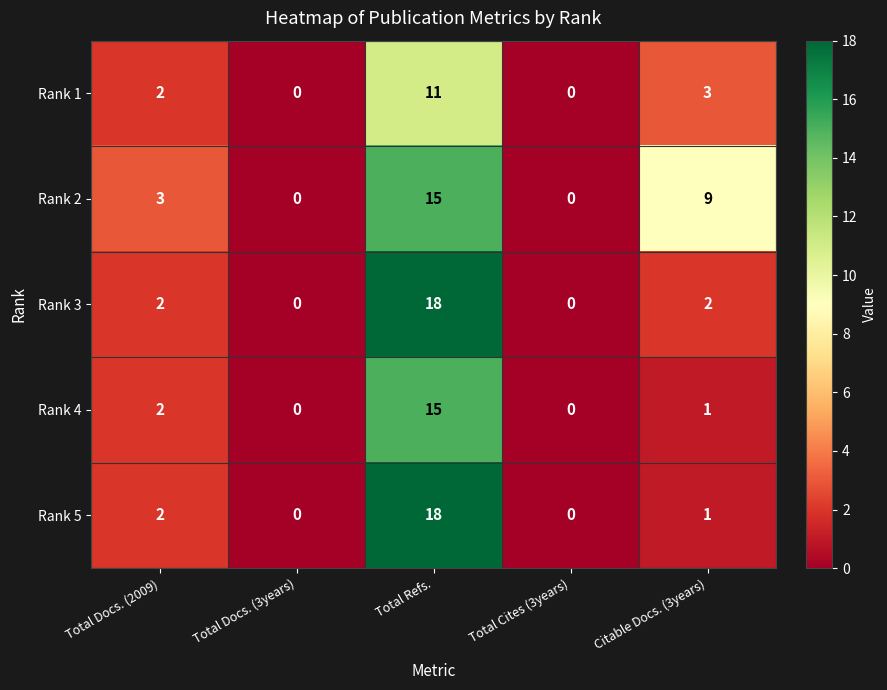

What is the difference between the second highest and second lowest values in the Rank 1 series?

3